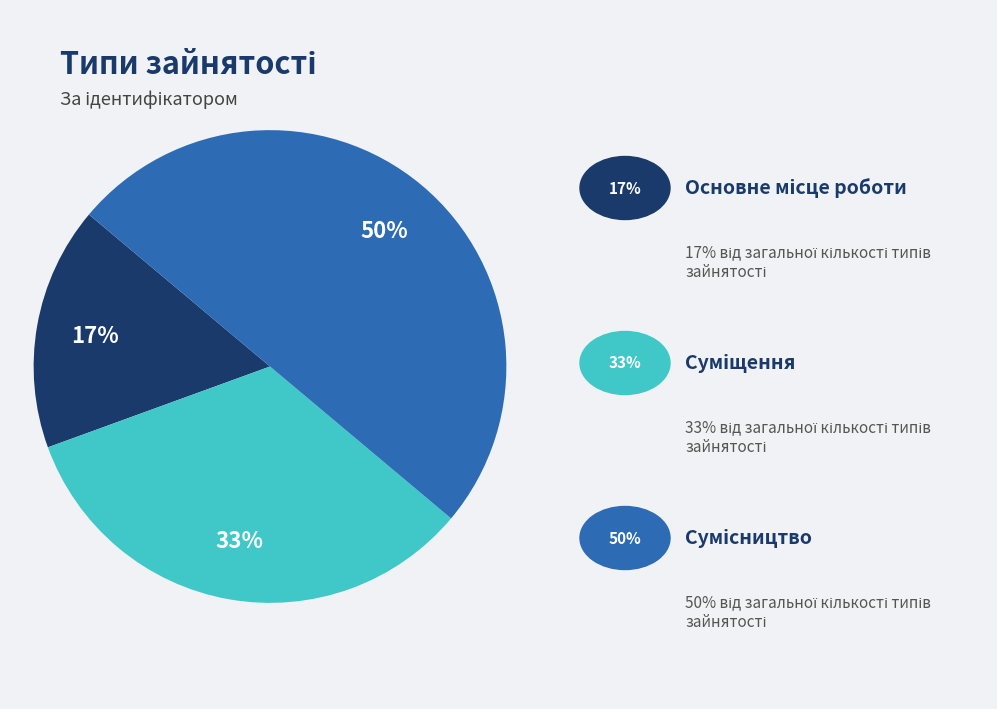

To the nearest percent, what is the difference between the largest and smallest slice percentages?

33%